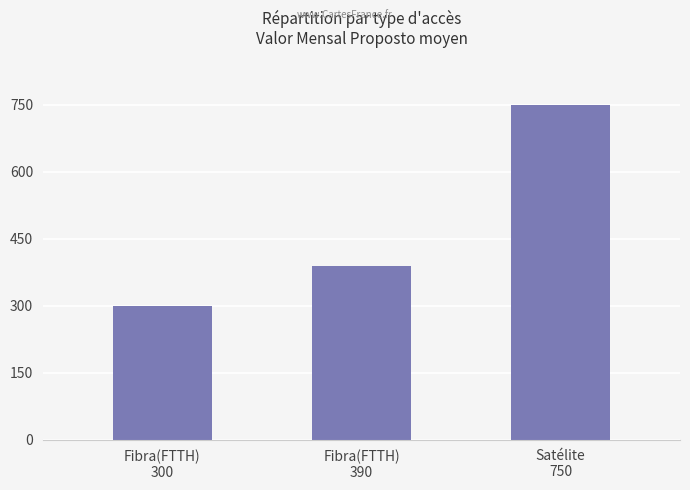

At which category does the chart reach its peak across all series?

Satélite
750